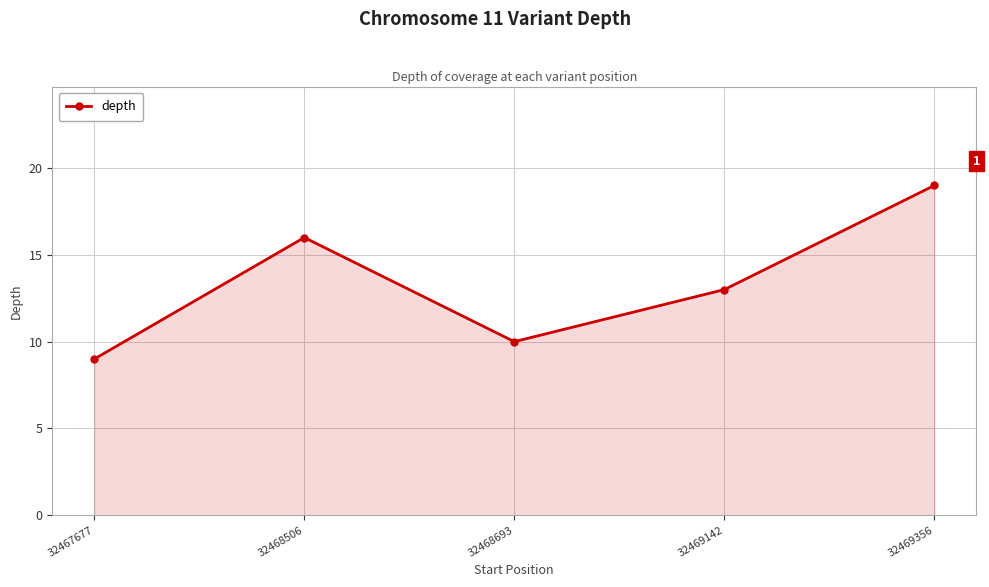

What is the maximum value shown in the chart?

19